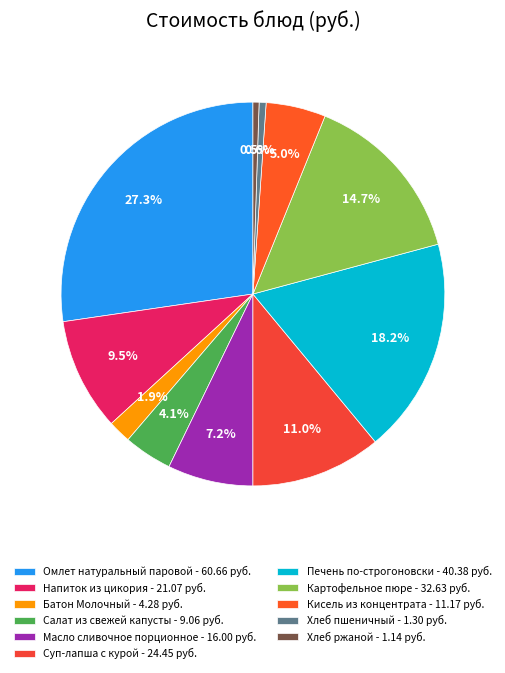

Rank the categories by value from highest to lowest.

Омлет натуральный паровой, Печень по-строгоновски, Картофельное пюре, Суп-лапша с курой, Напиток из цикория, Масло сливочное порционное, Кисель из концентрата, Салат из свежей капусты, Батон Молочный, Хлеб пшеничный, Хлеб ржаной